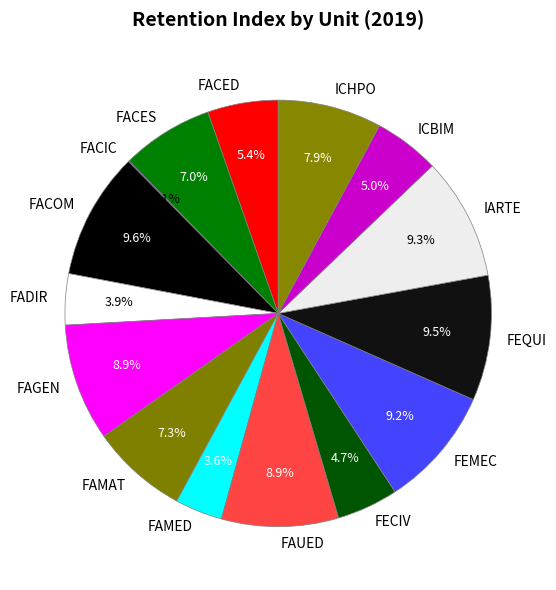

True or false: FEQUI accounts for 21% of the total.

False